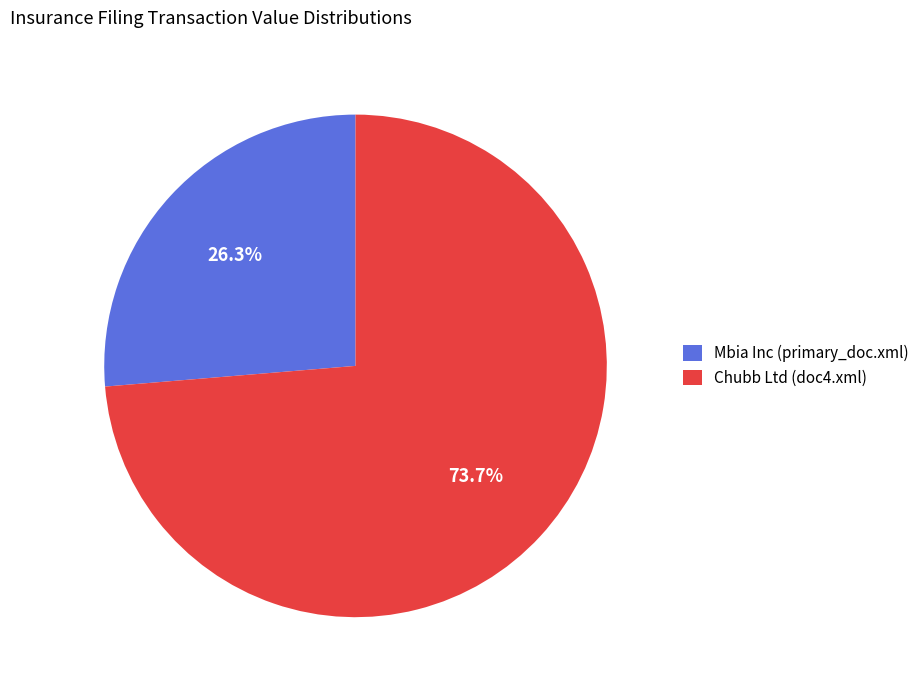

To the nearest percent, what is the average slice percentage?

50%